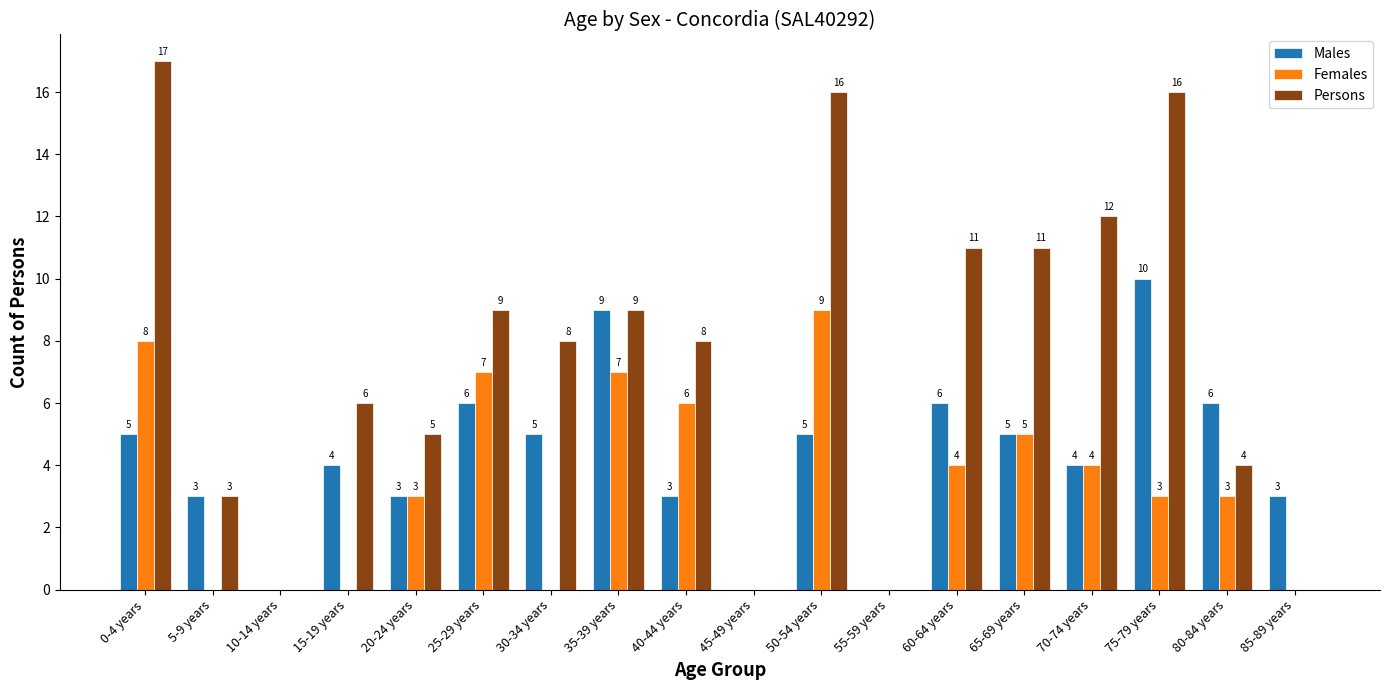

What is the sum of all Males values?

77